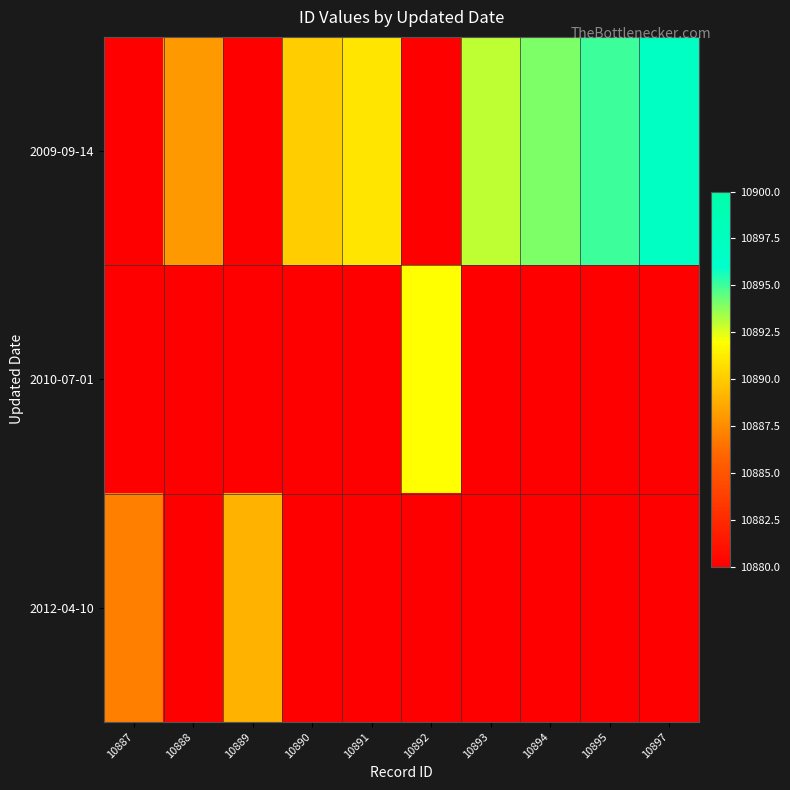

Reading left to right, what are all the values shown in this chart?

2009-09-14: 10887=0	10888=10888	10889=0	10890=10890	10891=10891	10892=0	10893=10893	10894=10894	10895=10895	10897=10897
2010-07-01: 10887=0	10888=0	10889=0	10890=0	10891=0	10892=10892	10893=0	10894=0	10895=0	10897=0
2012-04-10: 10887=10887	10888=0	10889=10889	10890=0	10891=0	10892=0	10893=0	10894=0	10895=0	10897=0